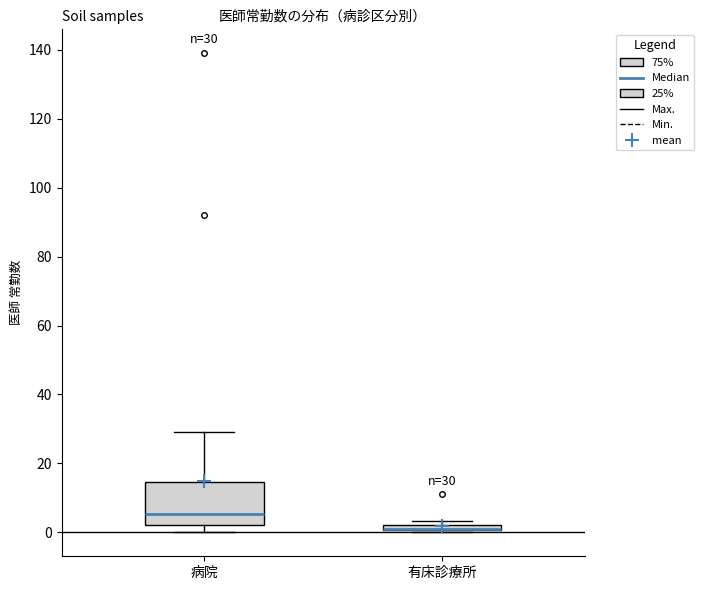

Comparing the boxes themselves (not the whiskers), which one is the tallest?

病院